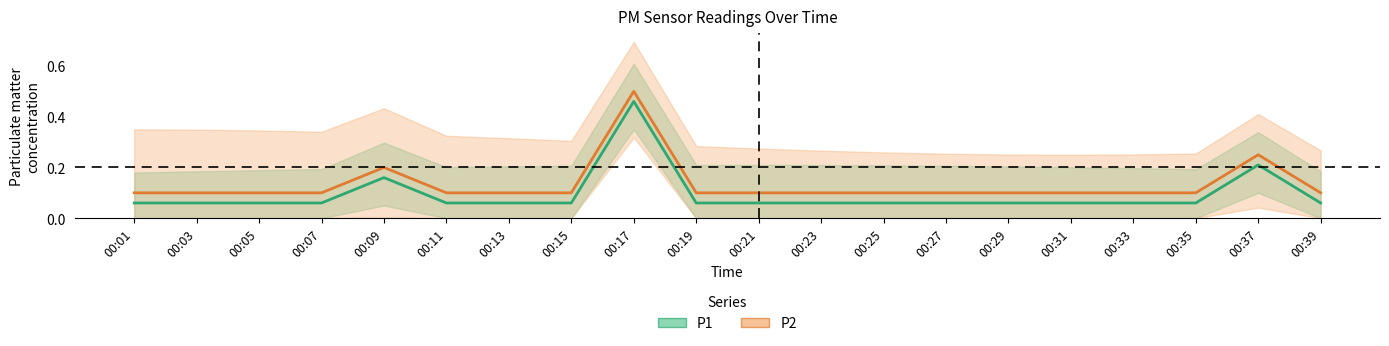

At how many categories does at least one series exceed 0?

20